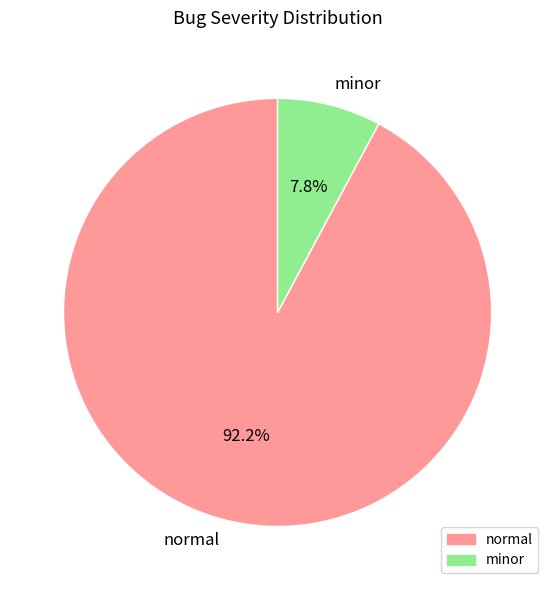

True or false: minor accounts for 8% of the total.

True